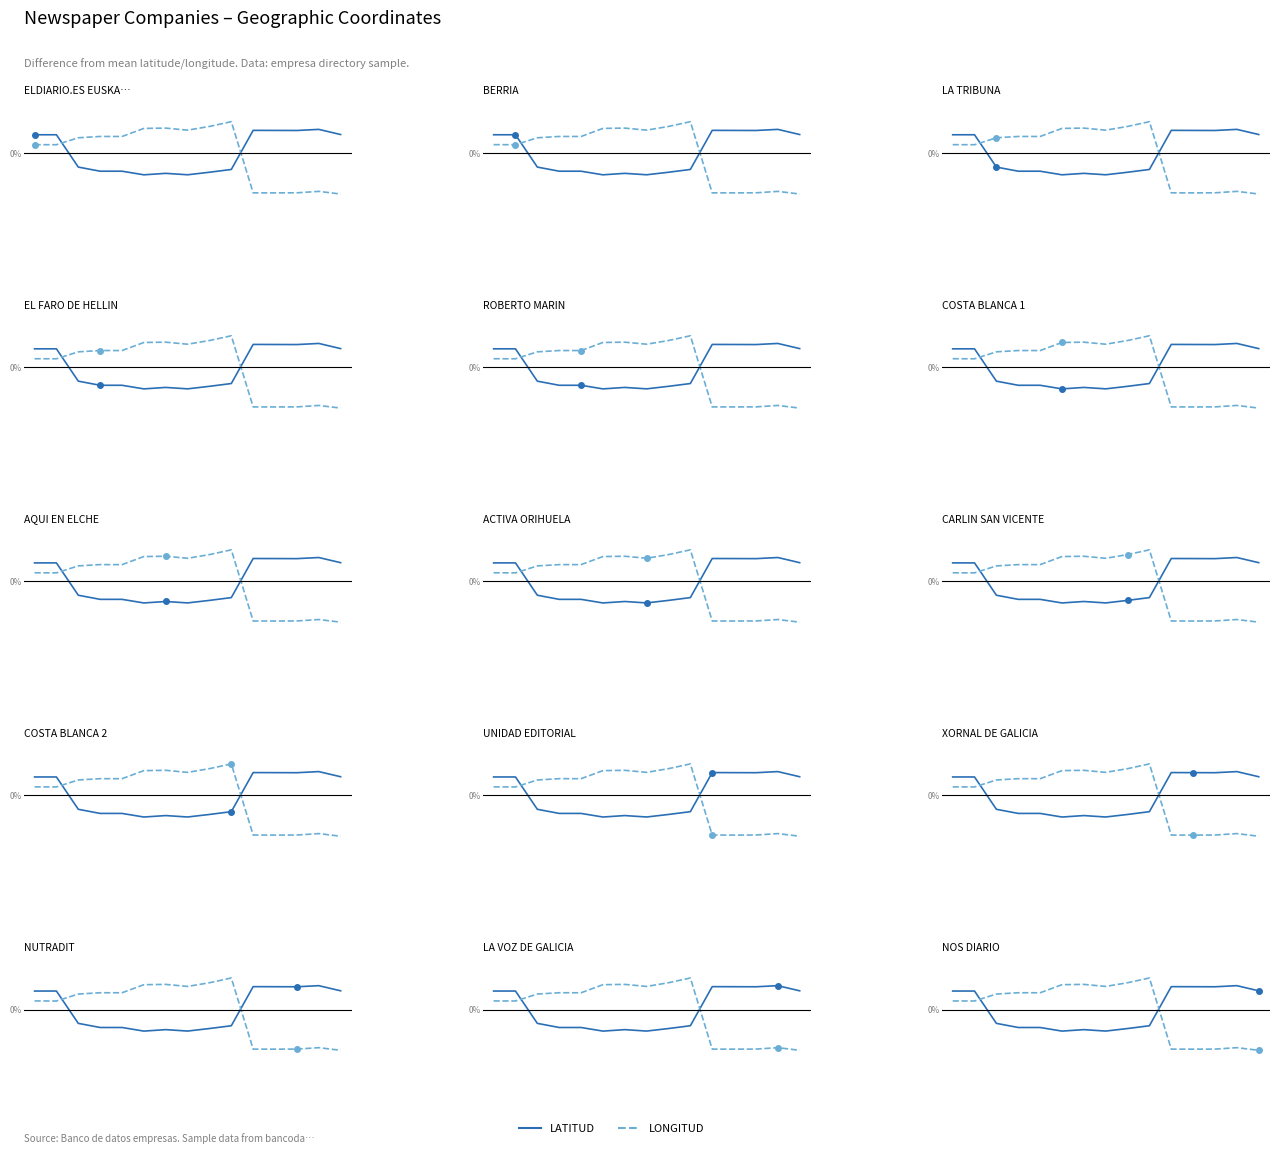

Between 14 and 8, which is larger?

14